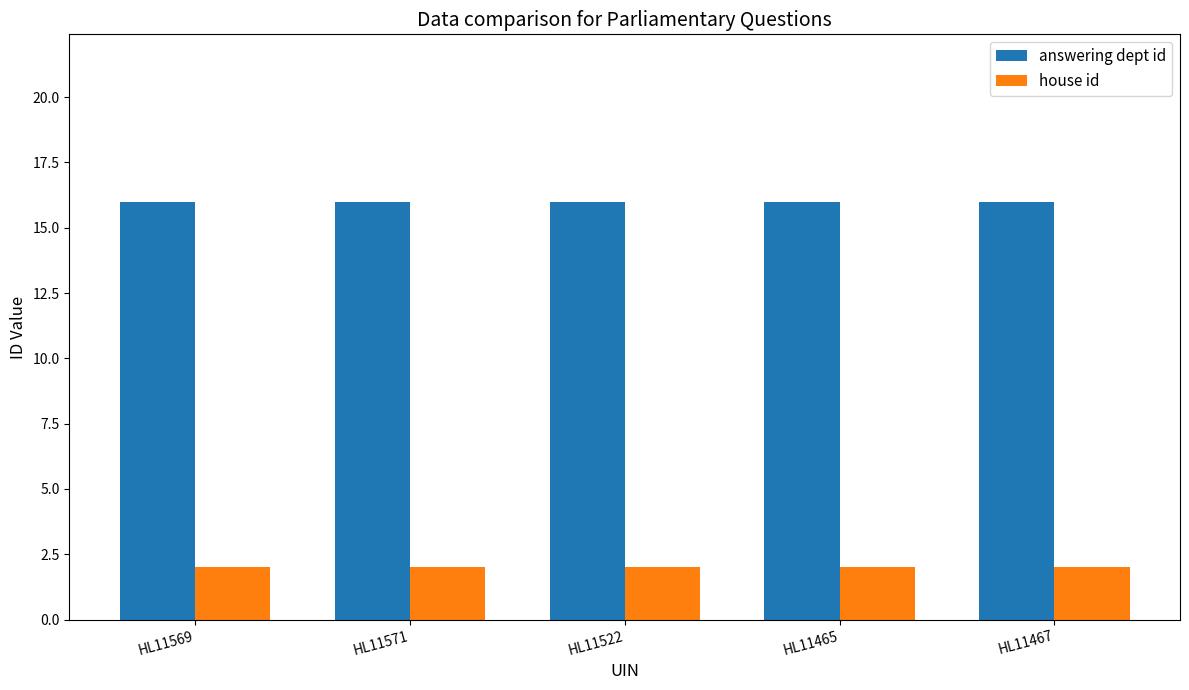

The answering dept id series shows 16 at HL11467. True or false?

True